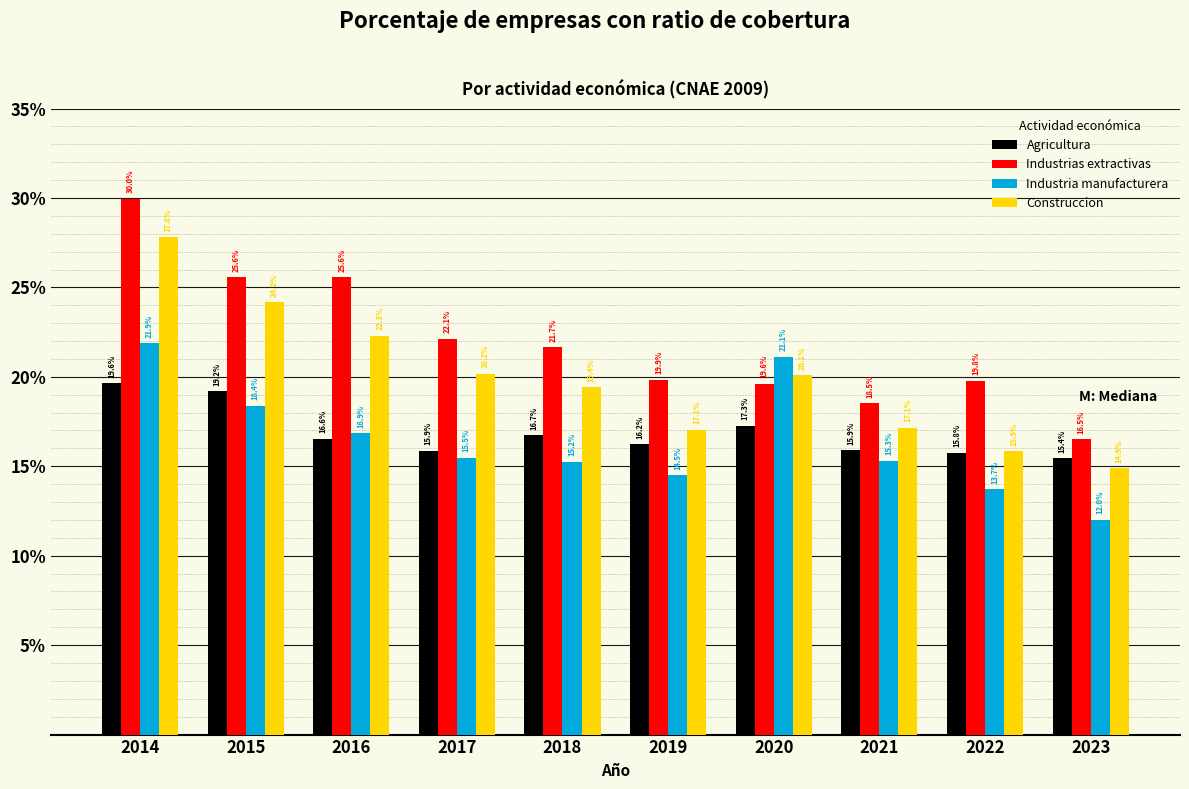

At which label does Agricultura first exceed 16?

2014